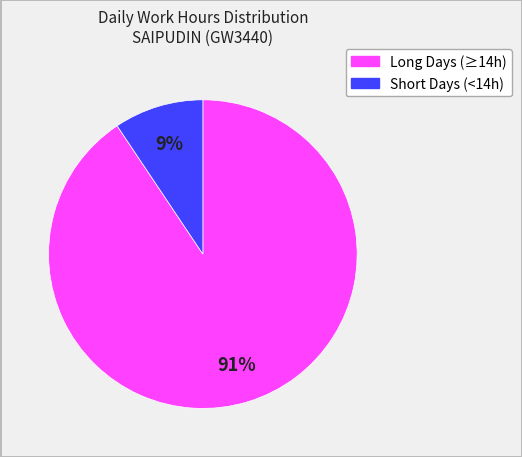

Is there a majority slice in this chart?

Yes